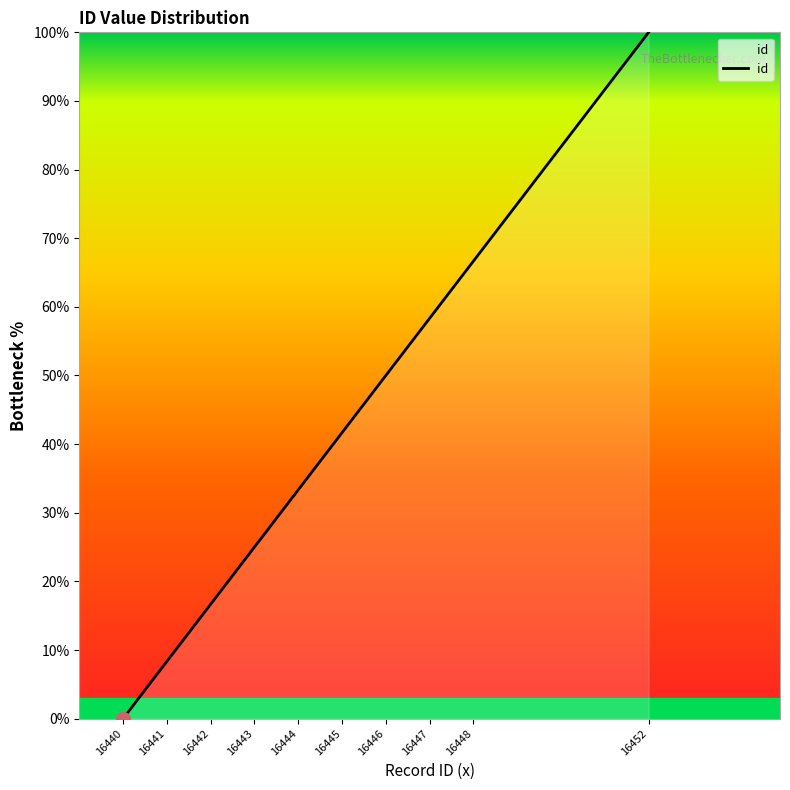

How many values are above zero?

9